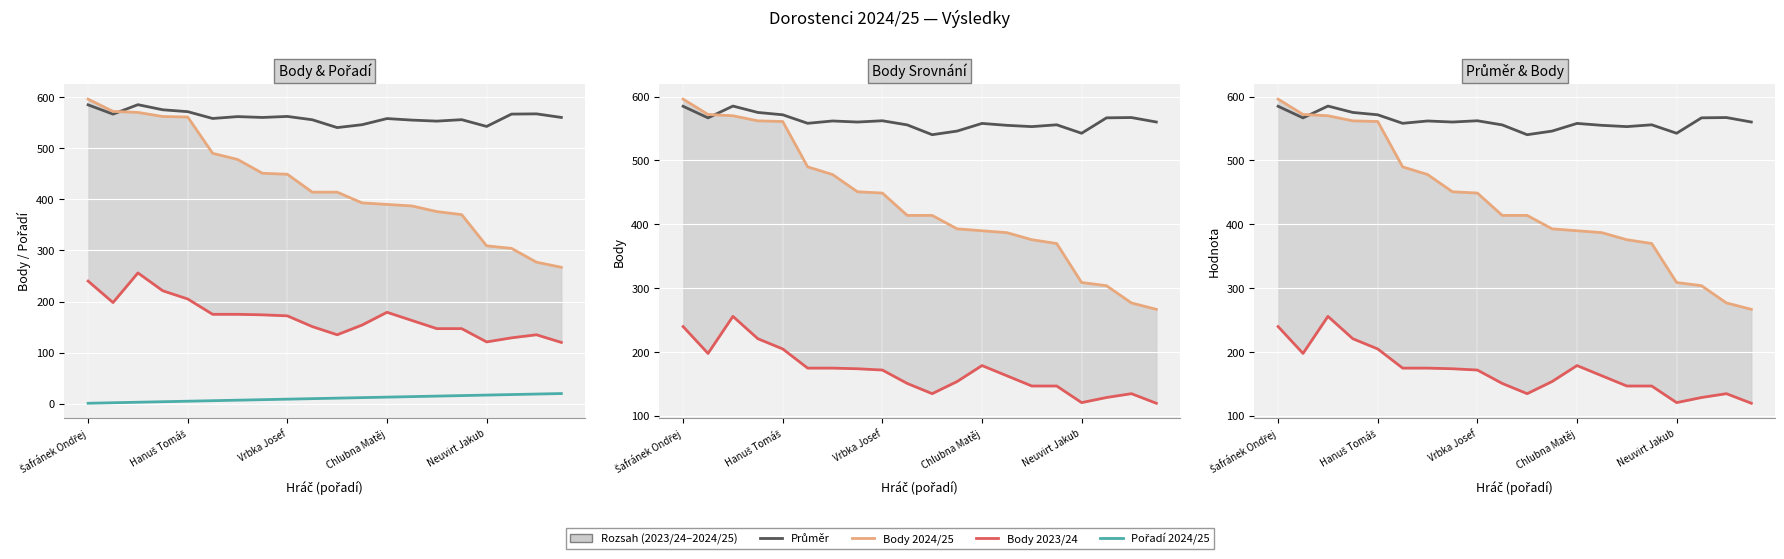

Count the number of categories in the chart.

20